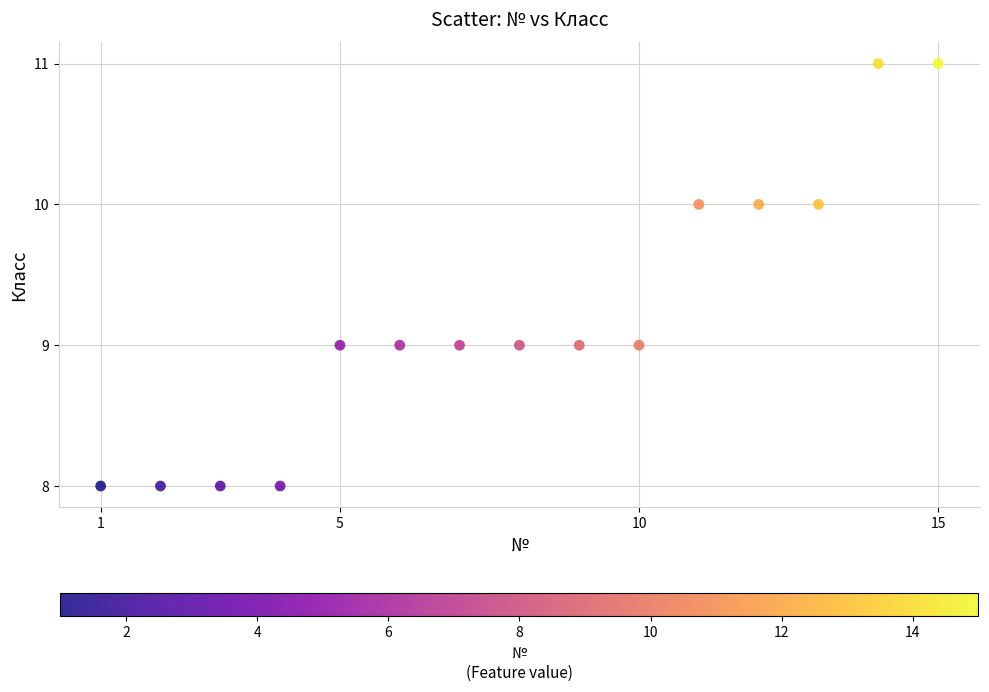

What is the range of Y values (max minus min)?

3